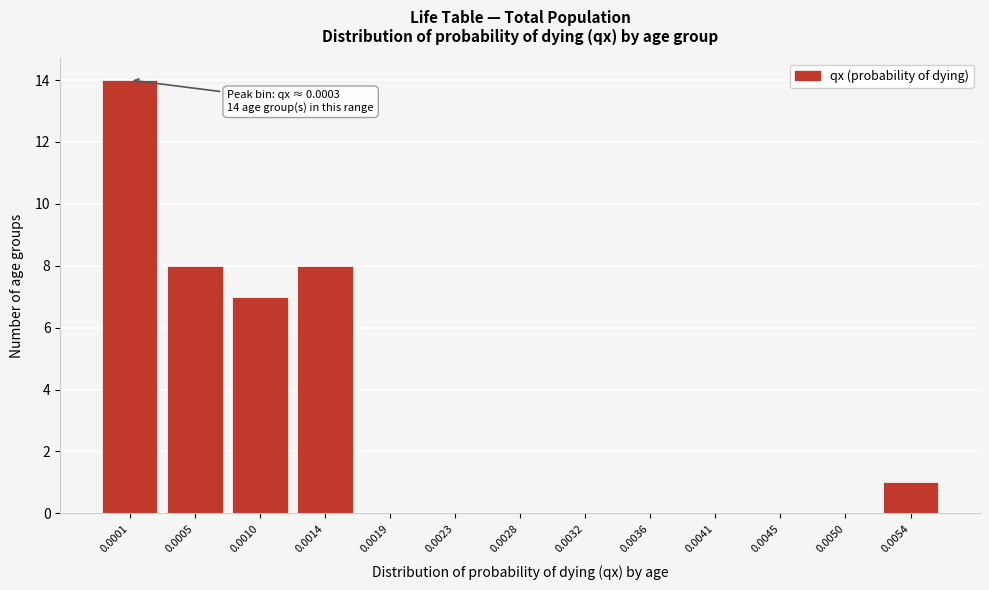

Reading left to right, extract all data points from this chart.

0.0001=14	0.0005=8	0.0010=7	0.0014=8	0.0019=0	0.0023=0	0.0028=0	0.0032=0	0.0036=0	0.0041=0	0.0045=0	0.0050=0	0.0054=1